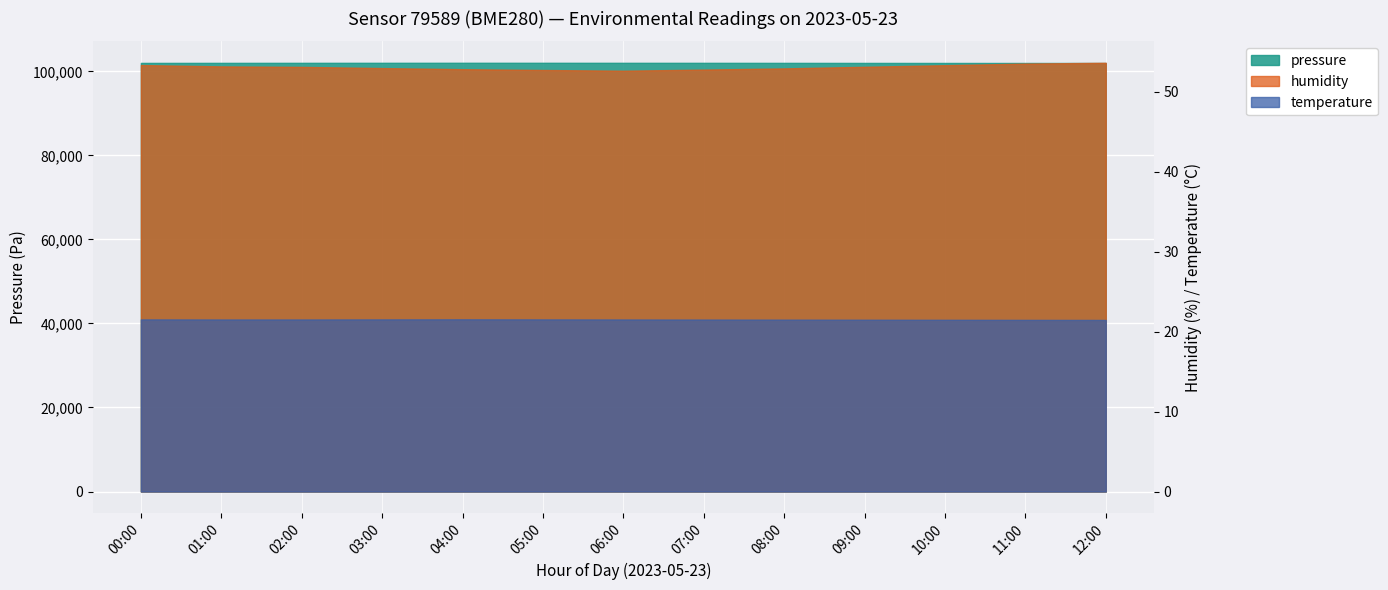

Between 09:00 and 10:00, which series saw the biggest shift?

pressure